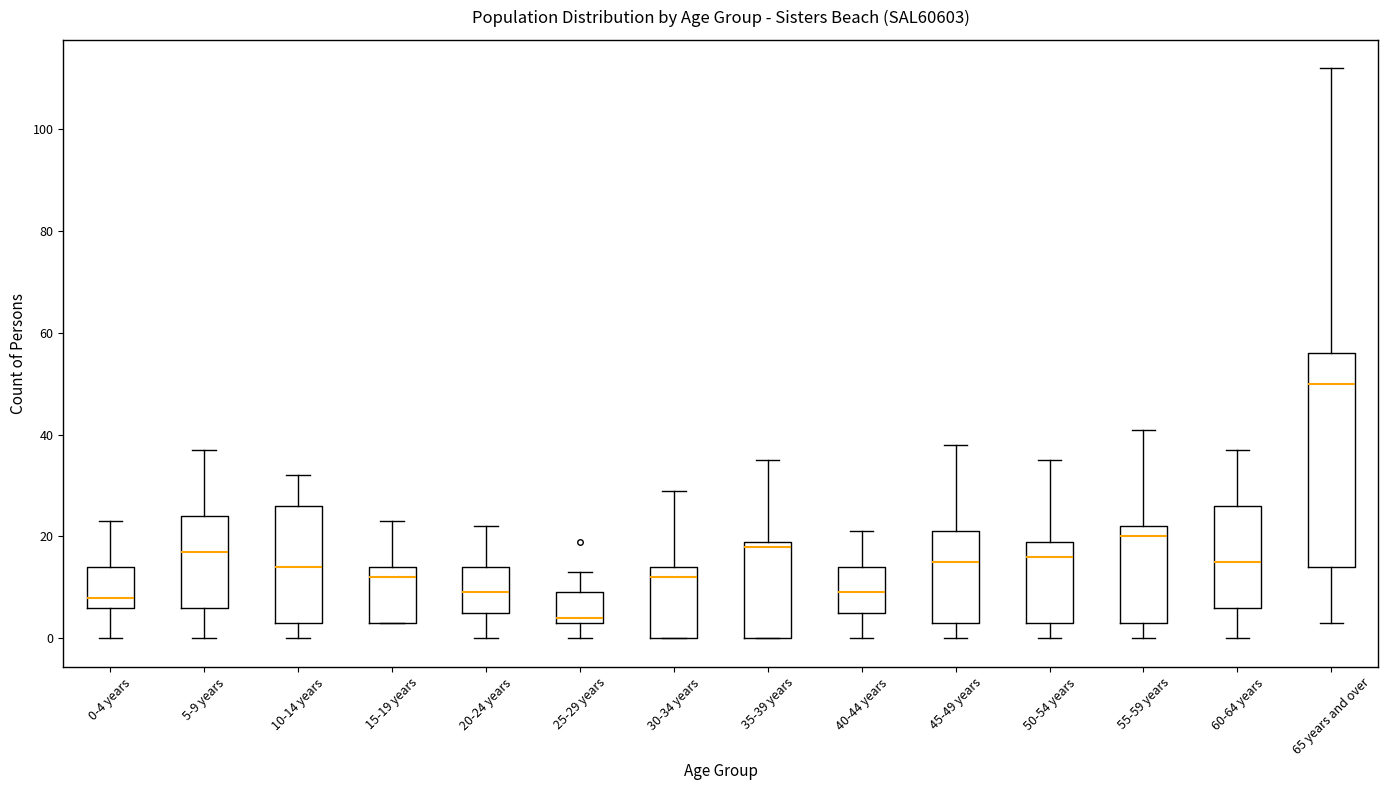

Reading left to right, read every box against the y-axis: the position of its median line, the range the box covers, and the ends of its whiskers. The values are not printed on the chart, so give them approximately, as read against the axis.

0-4 years: median 8, box 6 to 14, whiskers 0 to 24
5-9 years: median 18, box 6 to 24, whiskers 0 to 38
10-14 years: median 14, box 4 to 26, whiskers 0 to 32
15-19 years: median 12, box 4 to 14, whiskers 4 to 24
20-24 years: median 10, box 6 to 14, whiskers 0 to 22
25-29 years: median 4 (just above the box's lower edge), box 4 to 10, whiskers 0 to 14
30-34 years: median 12, box 0 to 14, whiskers 0 to 30
35-39 years: median 18, box 0 to 20, whiskers 0 to 36
40-44 years: median 10, box 6 to 14, whiskers 0 to 22
45-49 years: median 16, box 4 to 22, whiskers 0 to 38
50-54 years: median 16, box 4 to 20, whiskers 0 to 36
55-59 years: median 20, box 4 to 22, whiskers 0 to 42
60-64 years: median 16, box 6 to 26, whiskers 0 to 38
65 years and over: median 50, box 14 to 56, whiskers 4 to 112